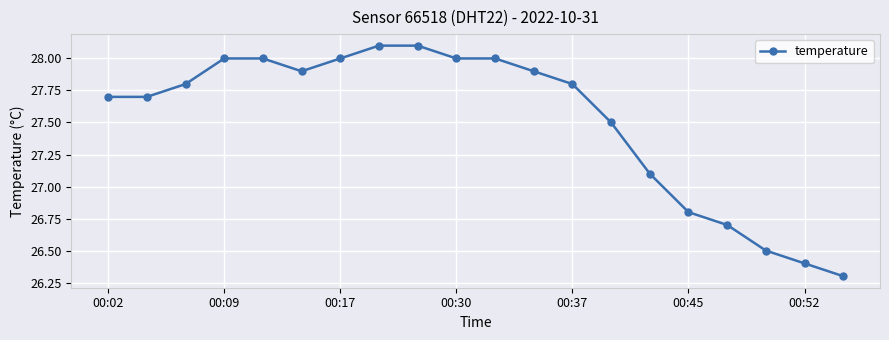

What is the difference between the second highest and second lowest values?

1.7